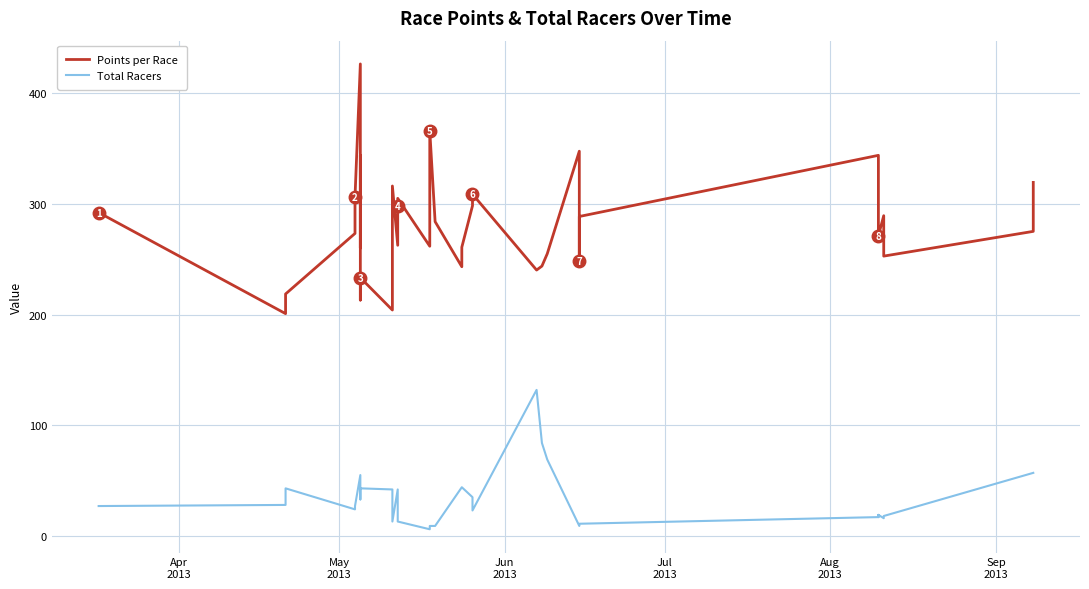

The Total Racers series shows 31.6 at 39. True or false?

False